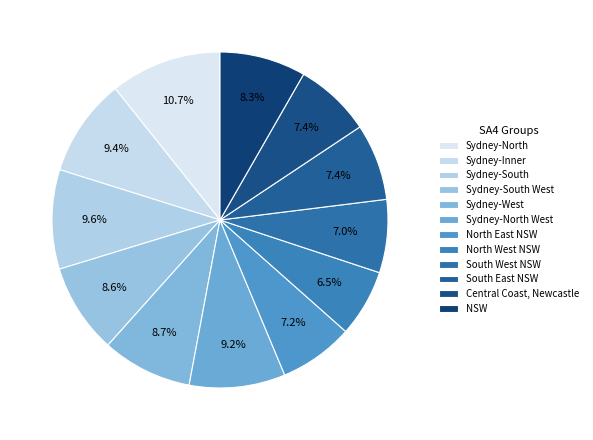

Approximately how many times larger is the value at North West NSW compared to Sydney-South?

0.7